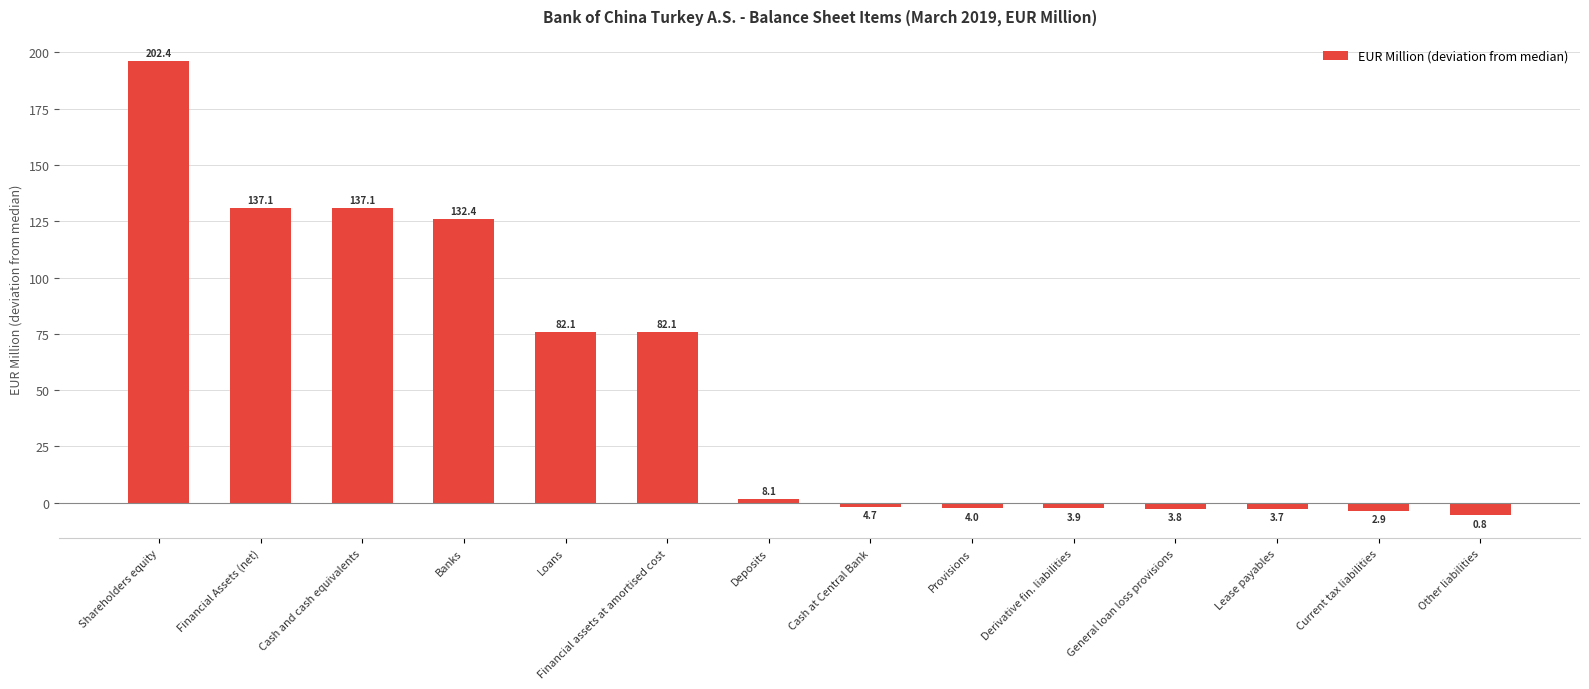

True or false: the data shows -1.2 at Derivative fin. liabilities.

False